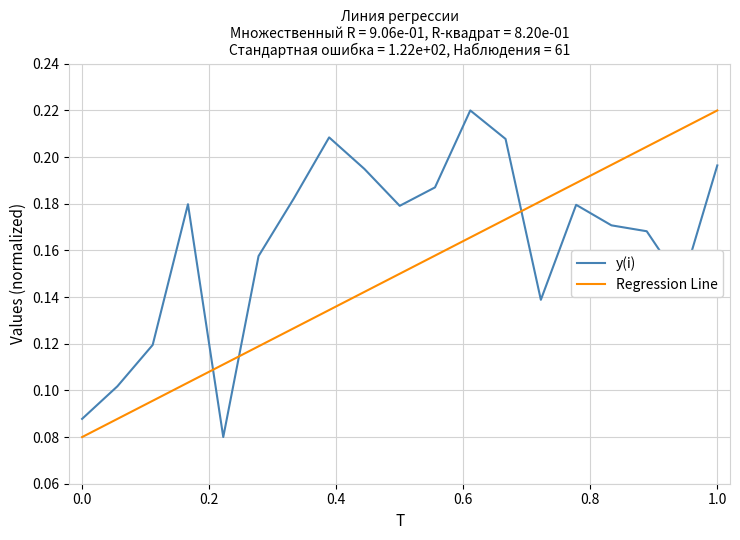

How many times do Regression Line and y(i) cross each other?

3